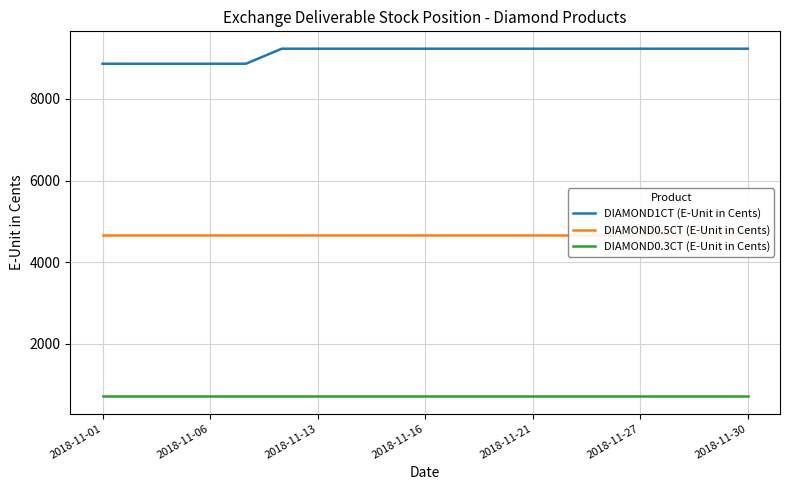

True or false: DIAMOND1CT (E-Unit in Cents) has a value of 9229 at 2018-11-30.

True